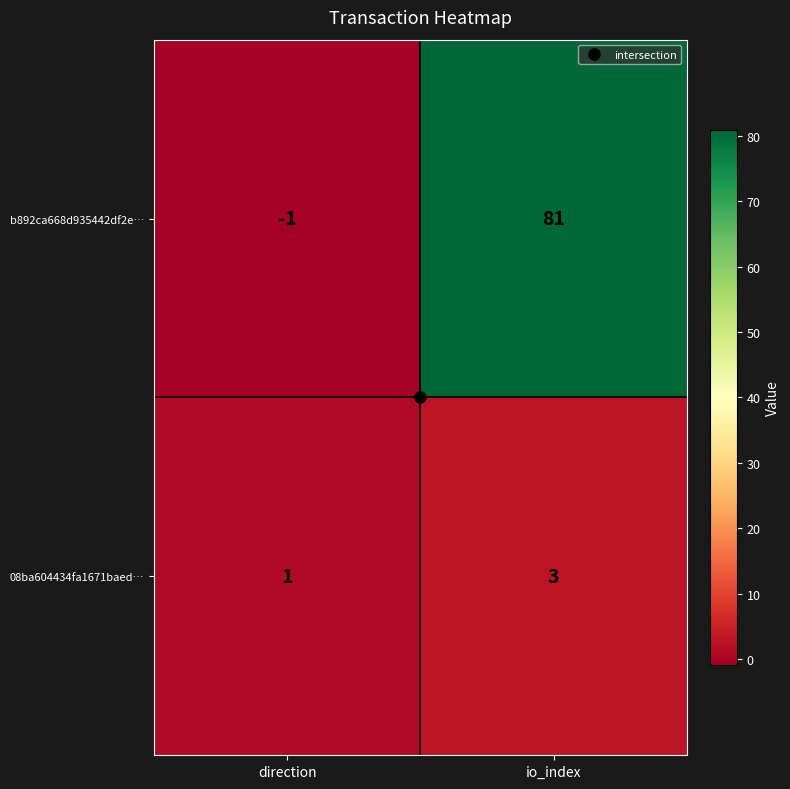

What is the greatest value displayed?

81